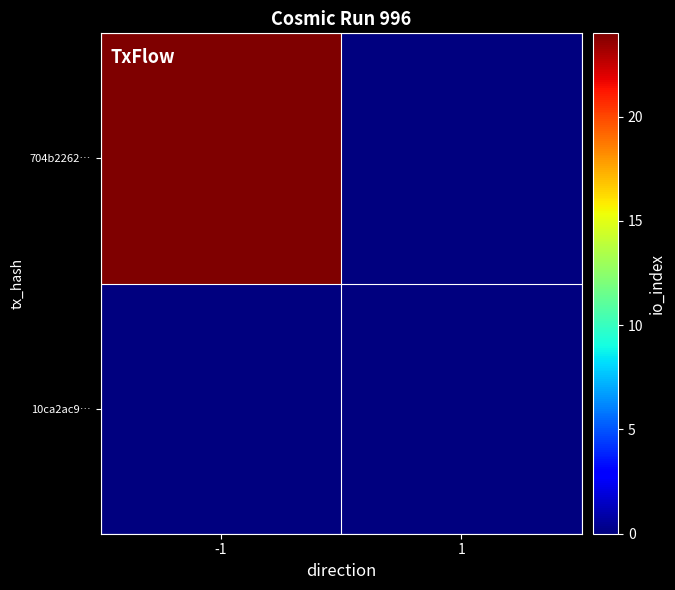

Which has a higher value, -1 or 1?

-1